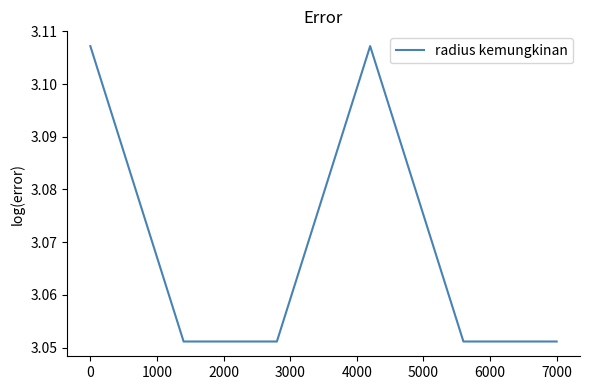

How many values are between 3 and 4?

6